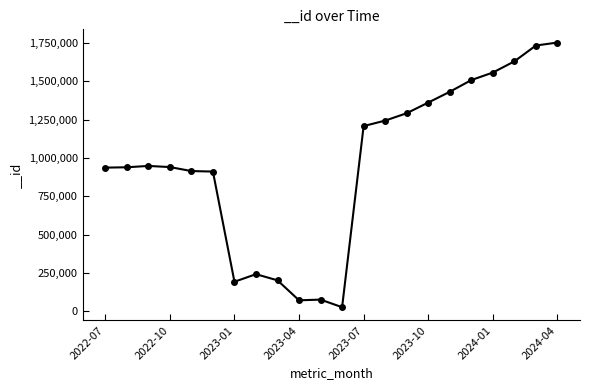

What is the smallest value displayed?

27219